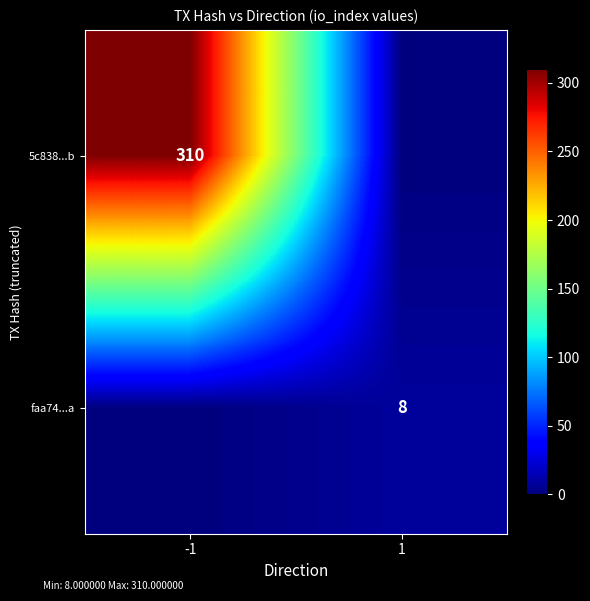

Is it true that faa74...a equals 12 at 1?

False